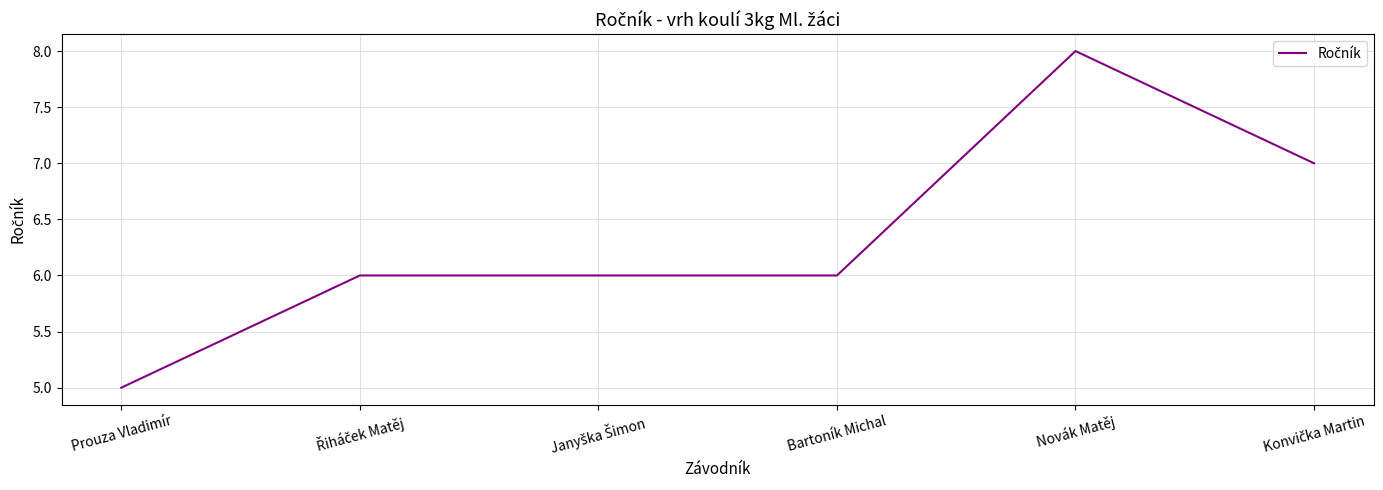

Read the value at Prouza Vladimír.

5